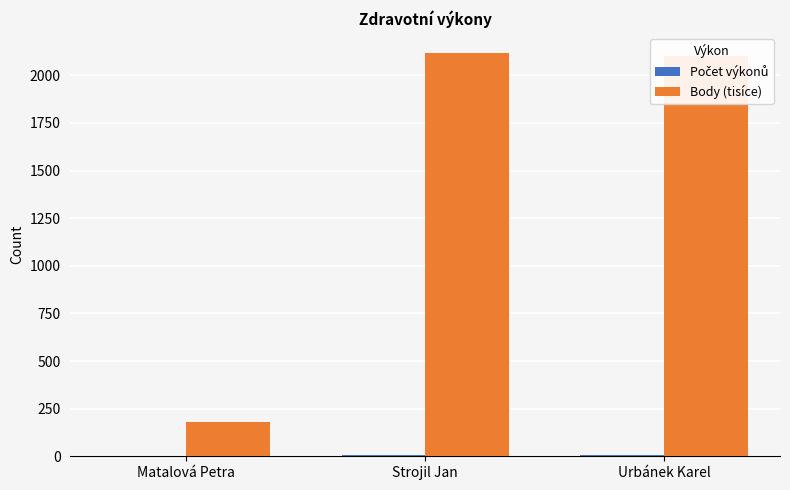

How many groups of bars are there?

3